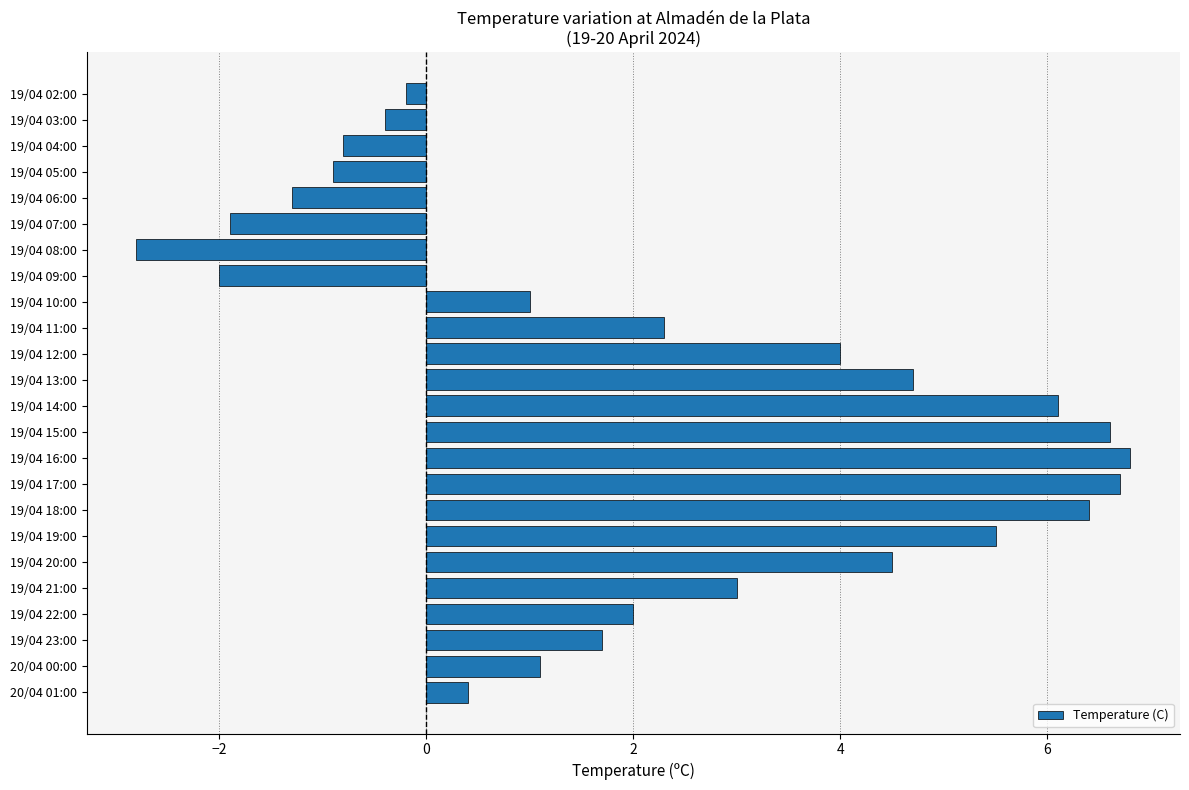

What is the difference between the second highest and minimum values?

9.5